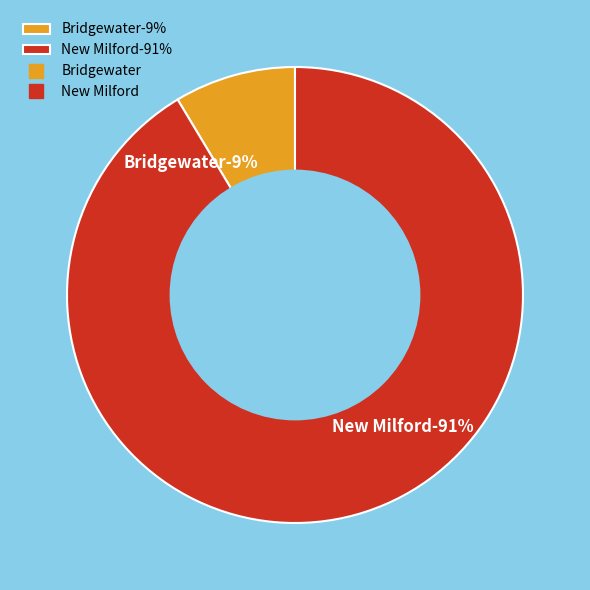

How many segments does this pie chart have?

2